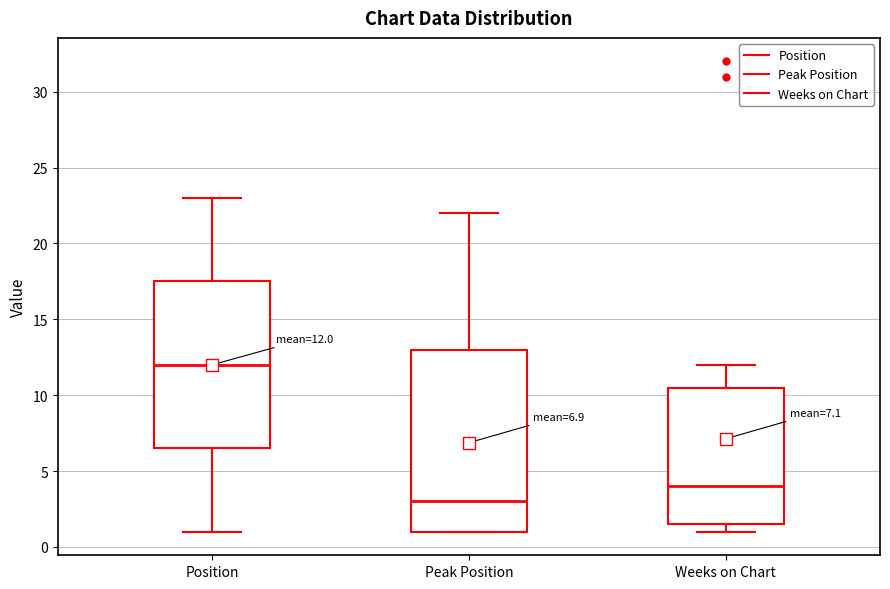

Which box's median line is the lowest?

Peak Position